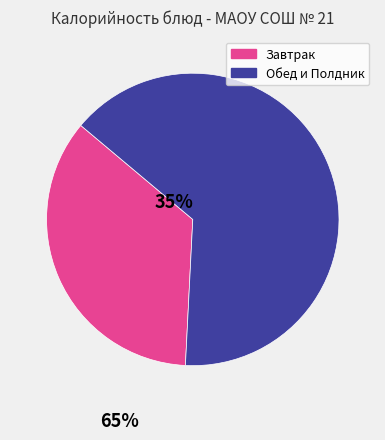

How many segments does this pie chart have?

2